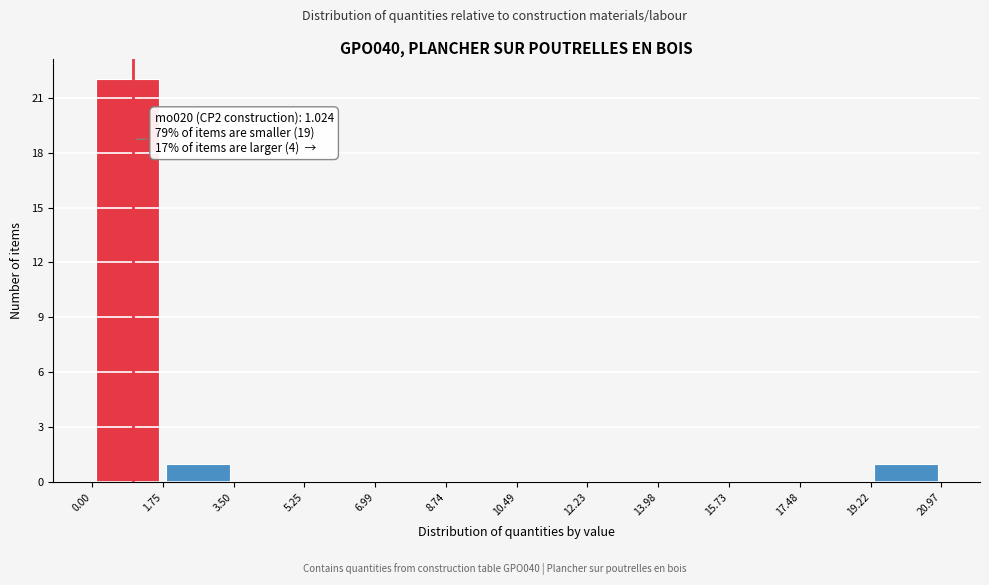

Over which range of the x-axis is the bar tallest?

0.00 to 1.75